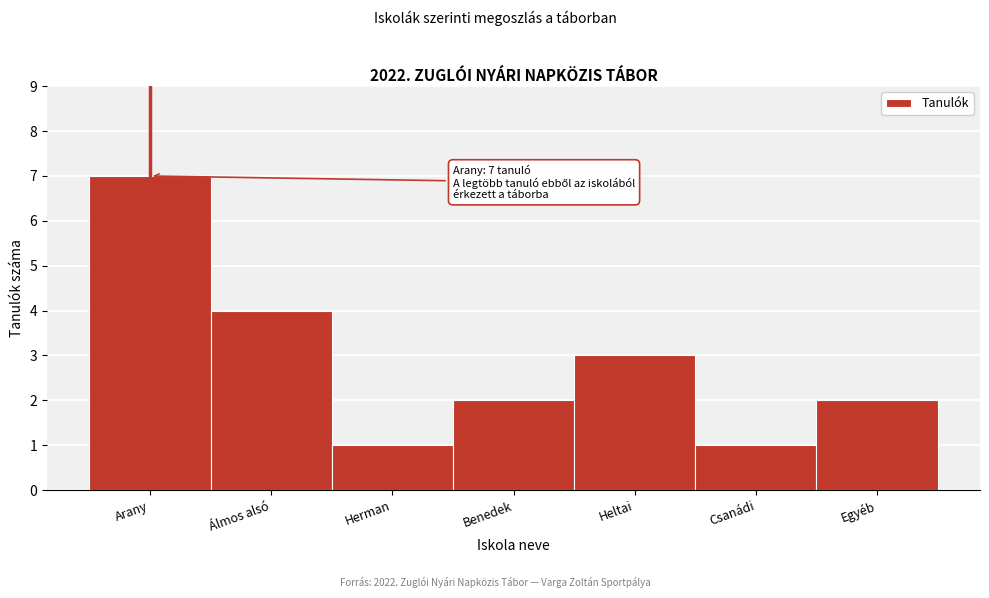

Reading left to right, list all the values displayed in this chart.

Arany=7	Álmos alsó=4	Herman=1	Benedek=2	Heltai=3	Csanádi=1	Egyéb=2